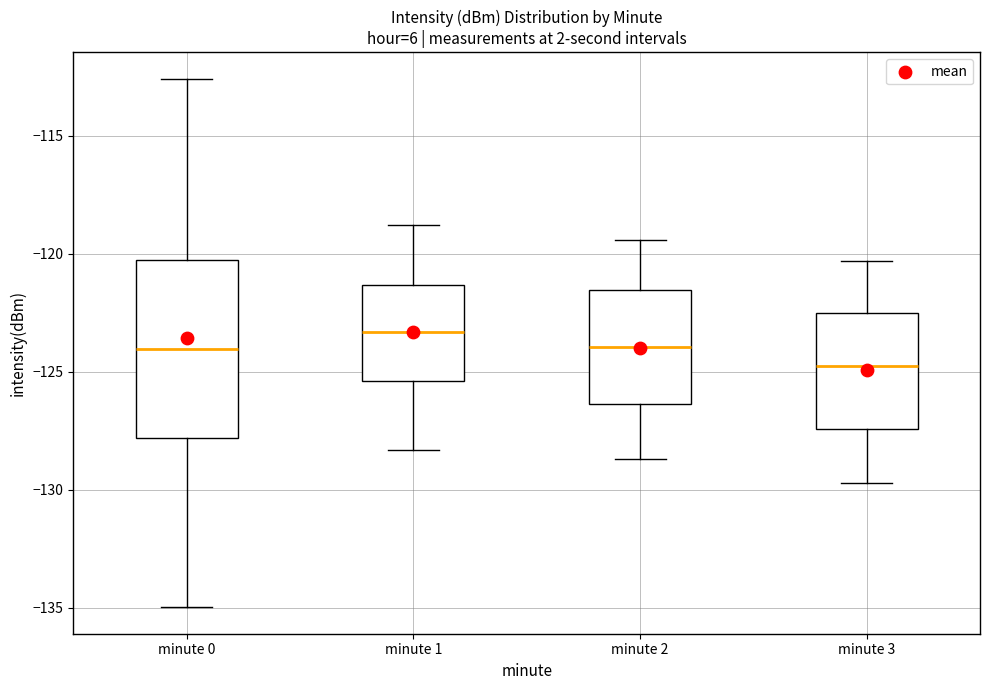

Which box has the lowest median line?

minute 3